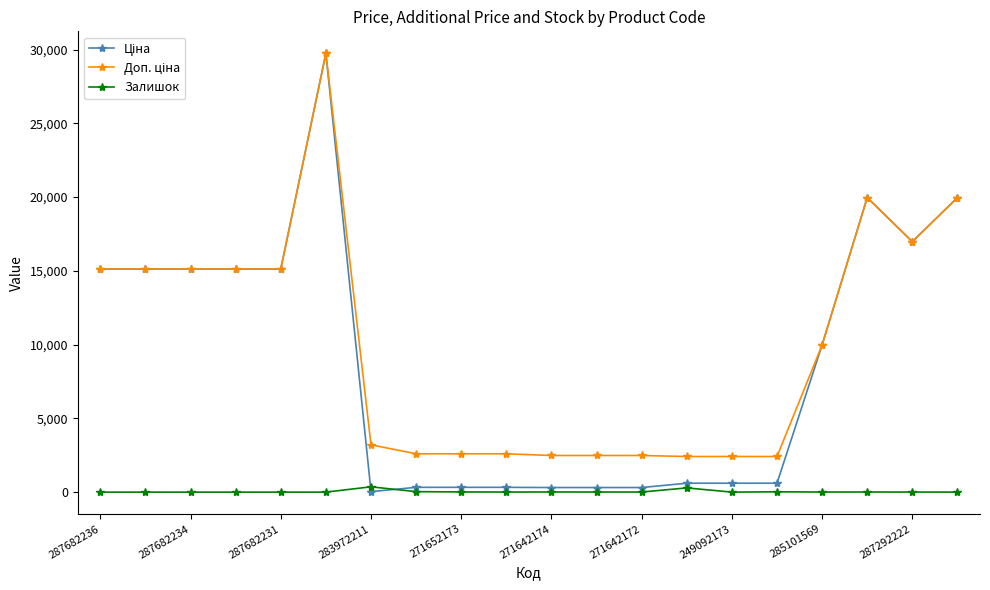

Count the number of categories in the chart.

20